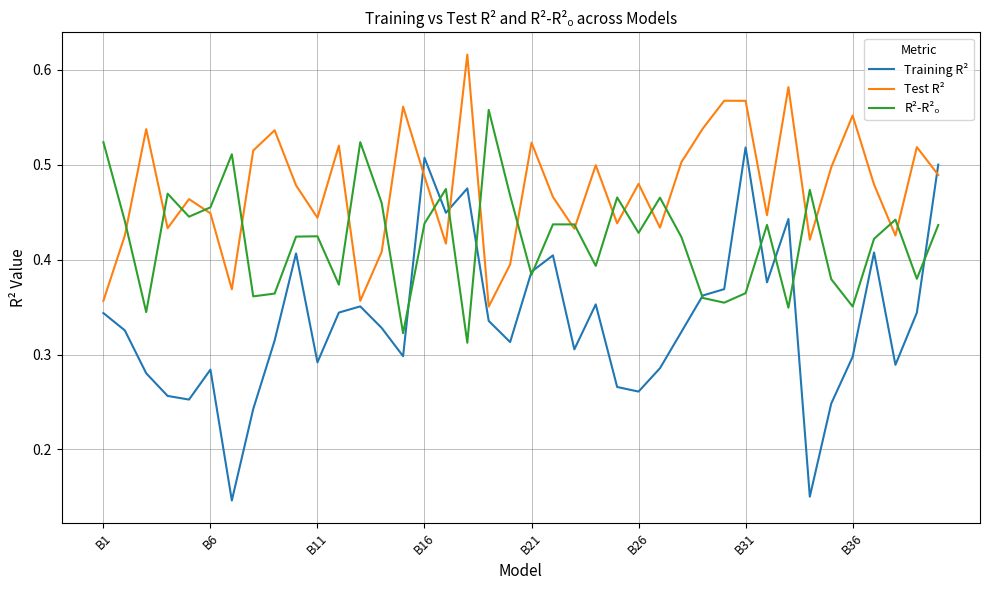

What is the sum of all Training R² values?

13.4